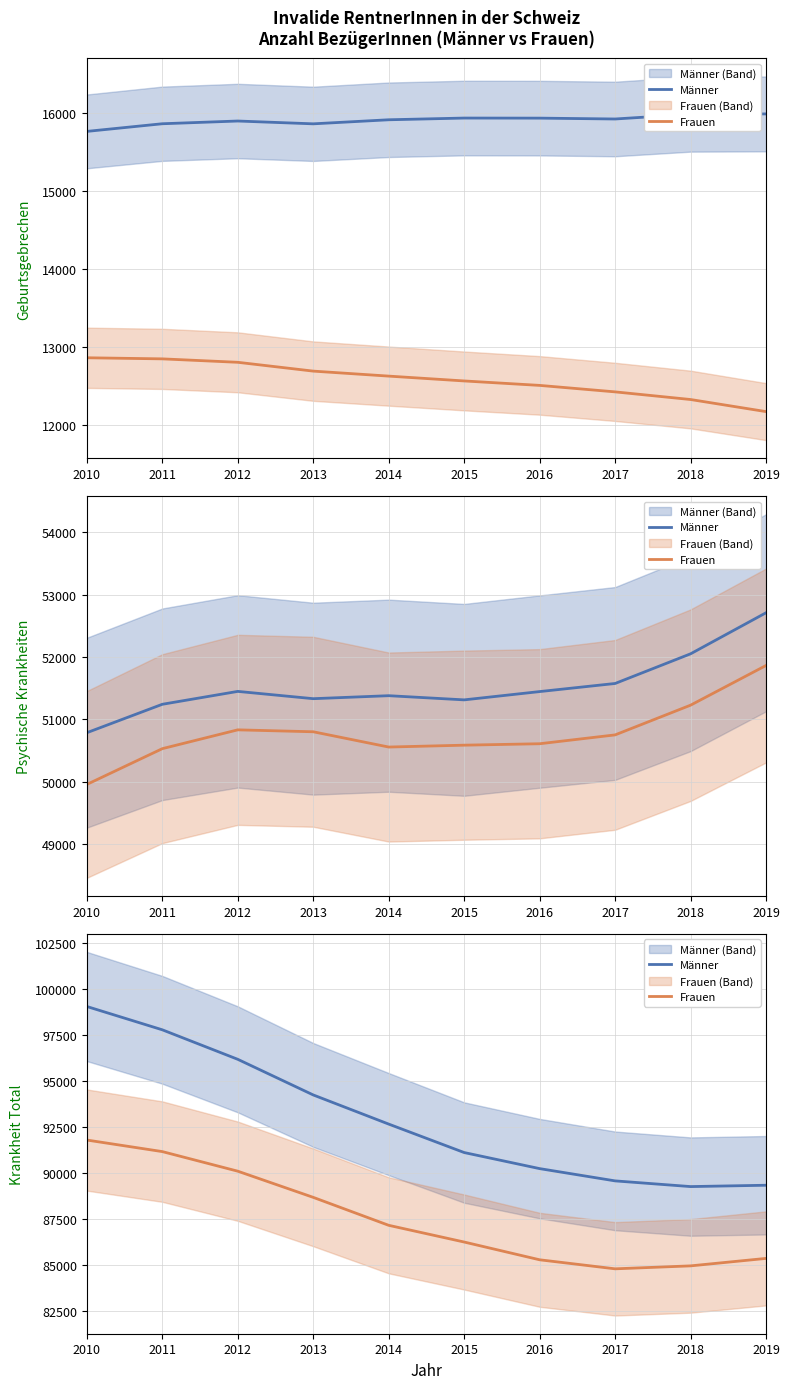

Reading left to right, extract all data points from this chart.

Männer: 2010=99058	2011=97789	2012=96182	2013=94242	2014=92655	2015=91106	2016=90231	2017=89563	2018=89253	2019=89326
Frauen: 2010=91787	2011=91158	2012=90091	2013=88666	2014=87144	2015=86234	2016=85267	2017=84775	2018=84936	2019=85343